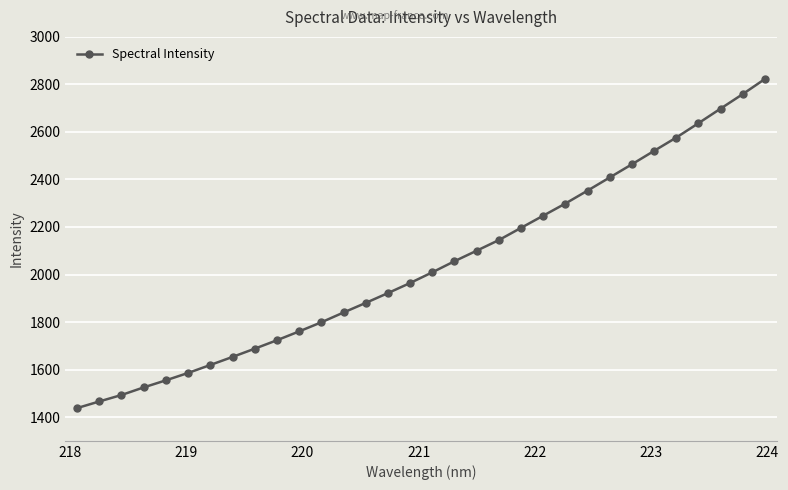

What is the greatest value displayed?

2822.9